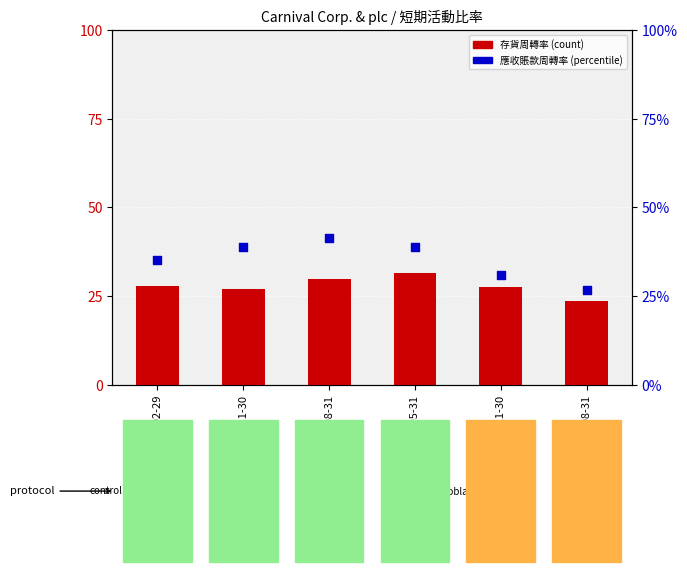

Which series has the widest spread of Y values?

應收賬款周轉率